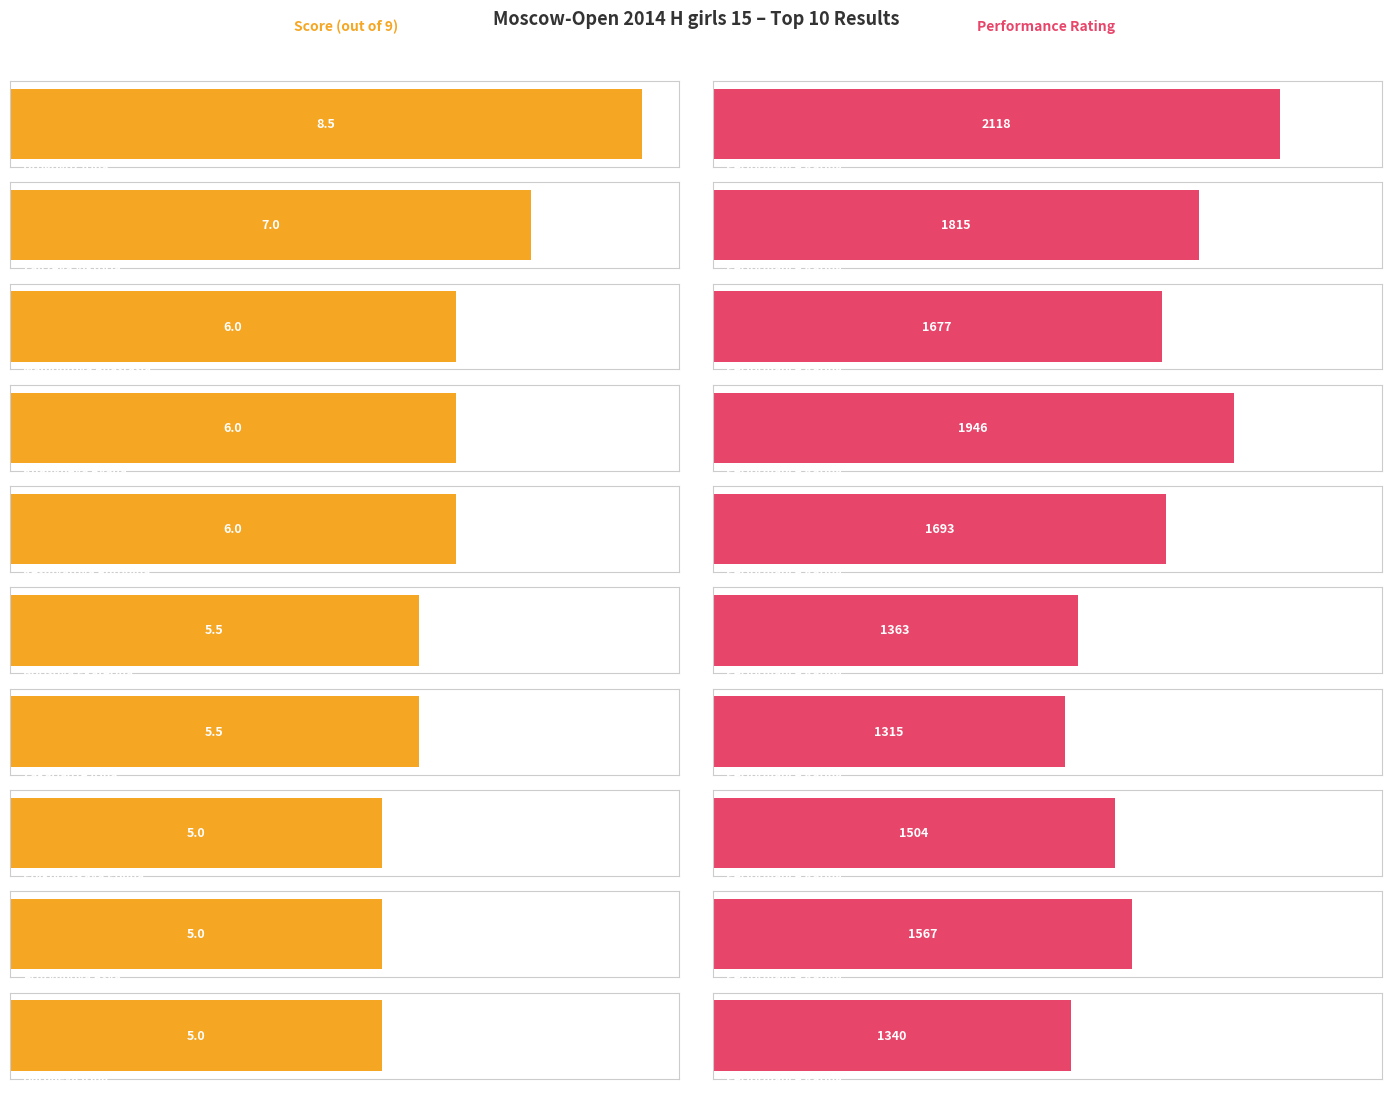

How many bars are there in total?

20